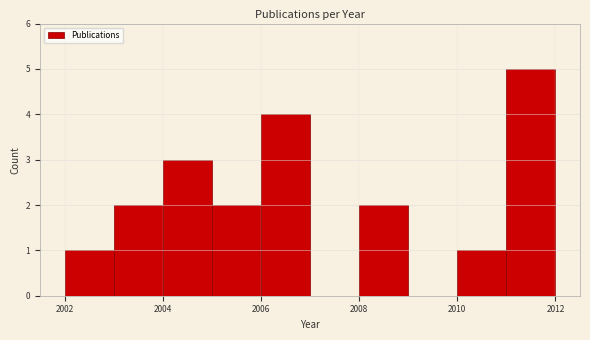

Which range on the x-axis has the tallest bar?

2011 to 2012